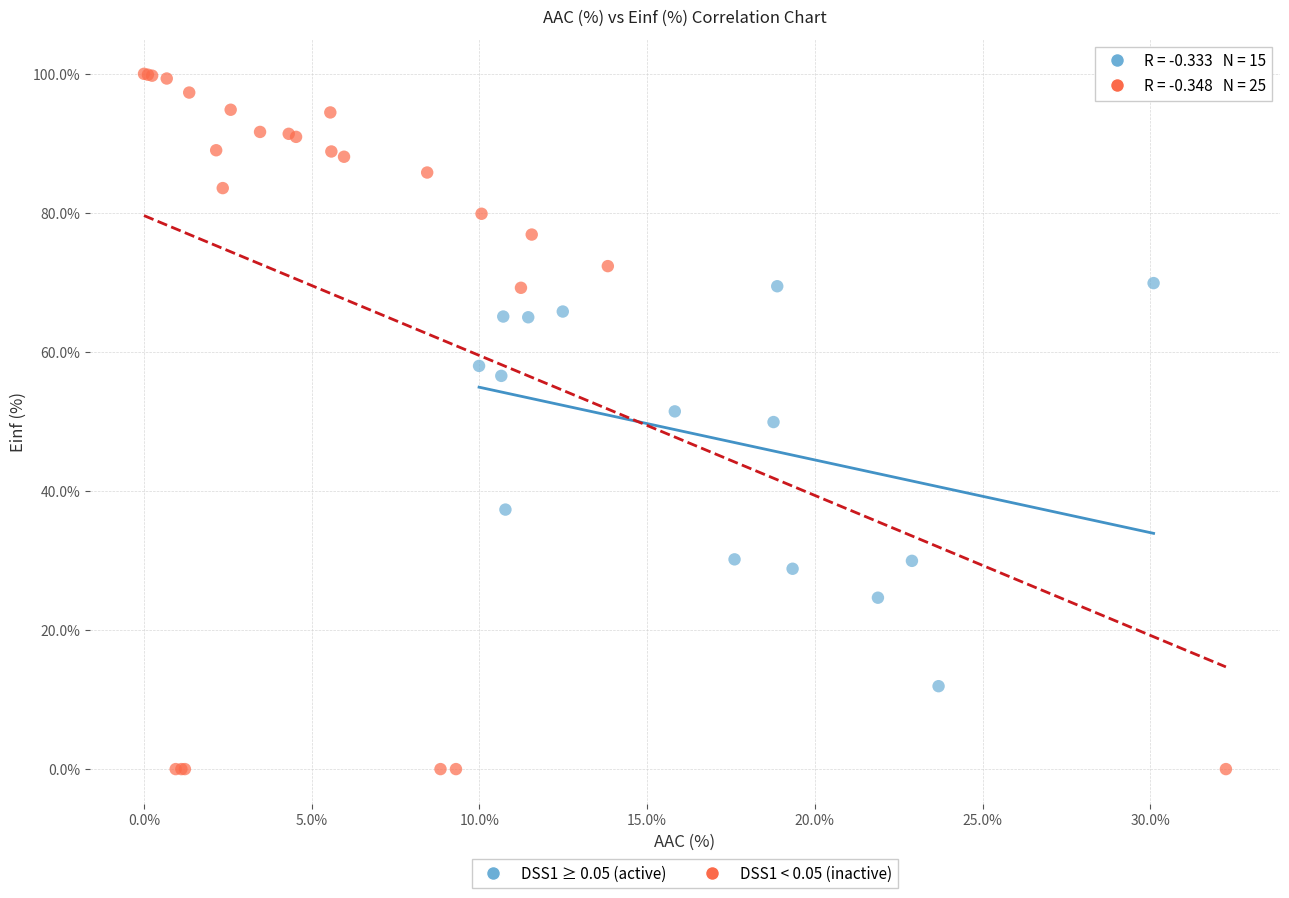

Which series reaches the maximum Y coordinate?

DSS1 < 0.05 (inactive)